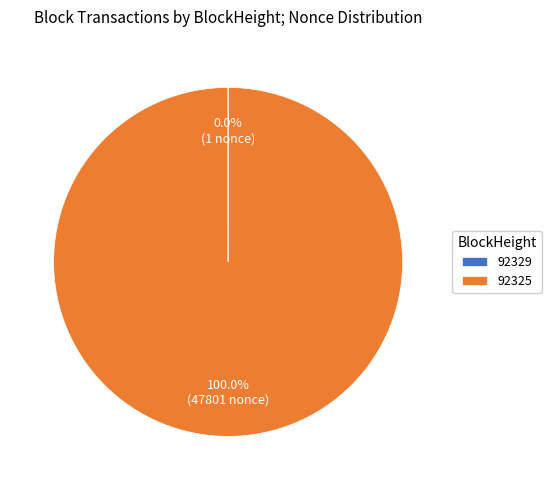

What is the largest slice in the pie chart?

92325